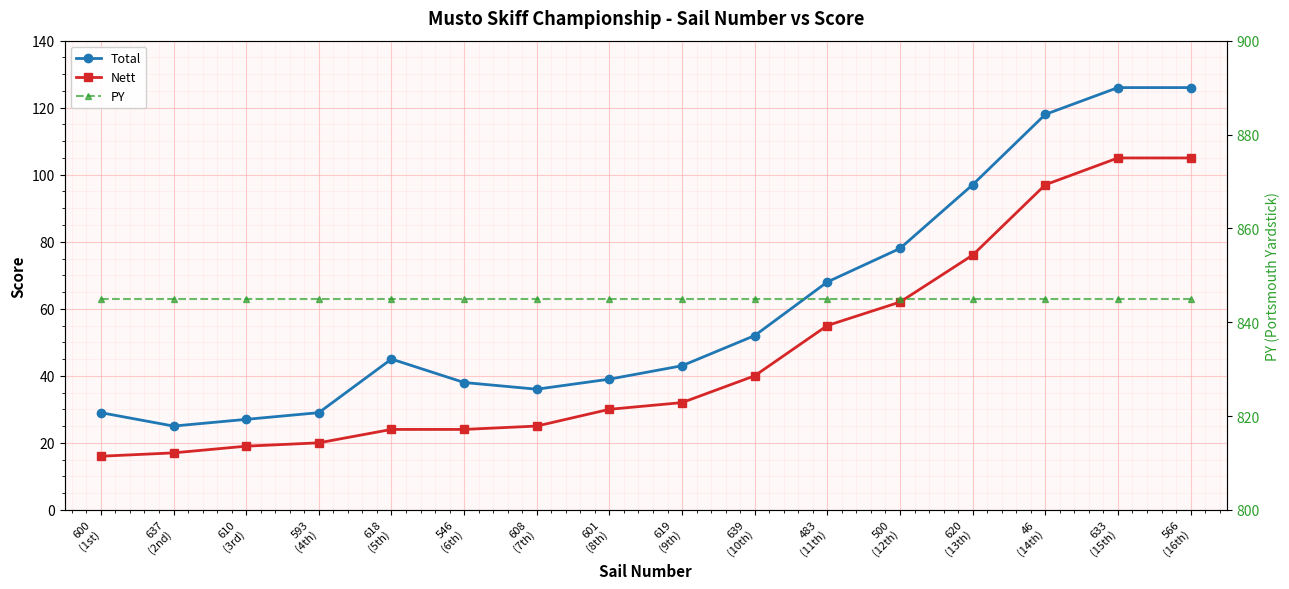

How many data points in Total are less than 45?

8